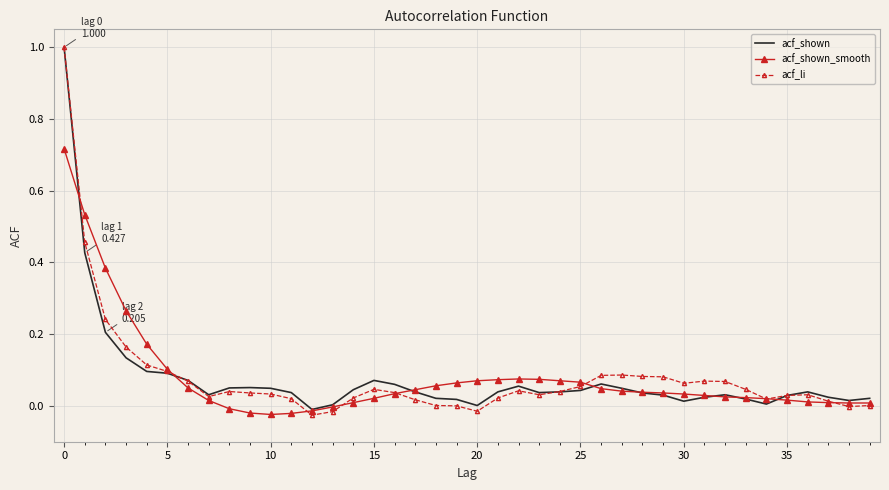

Which series has the largest range (max minus min)?

acf_li